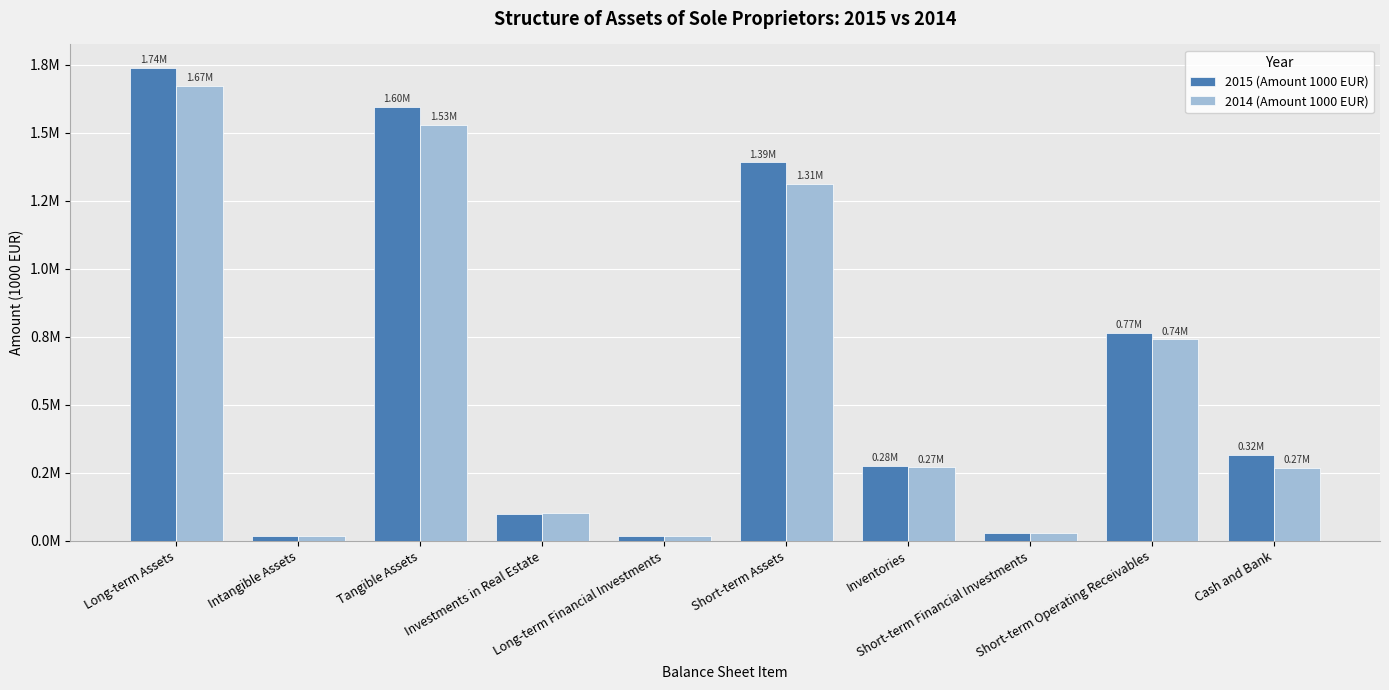

At which label does 2015 (Amount 1000 EUR) first exceed 316427?

Long-term Assets